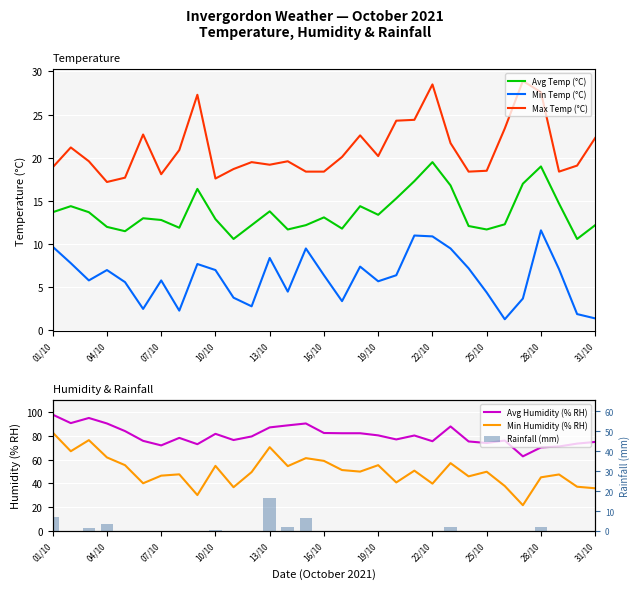

What is the sum of all Min Temp (°C) values?

189.5